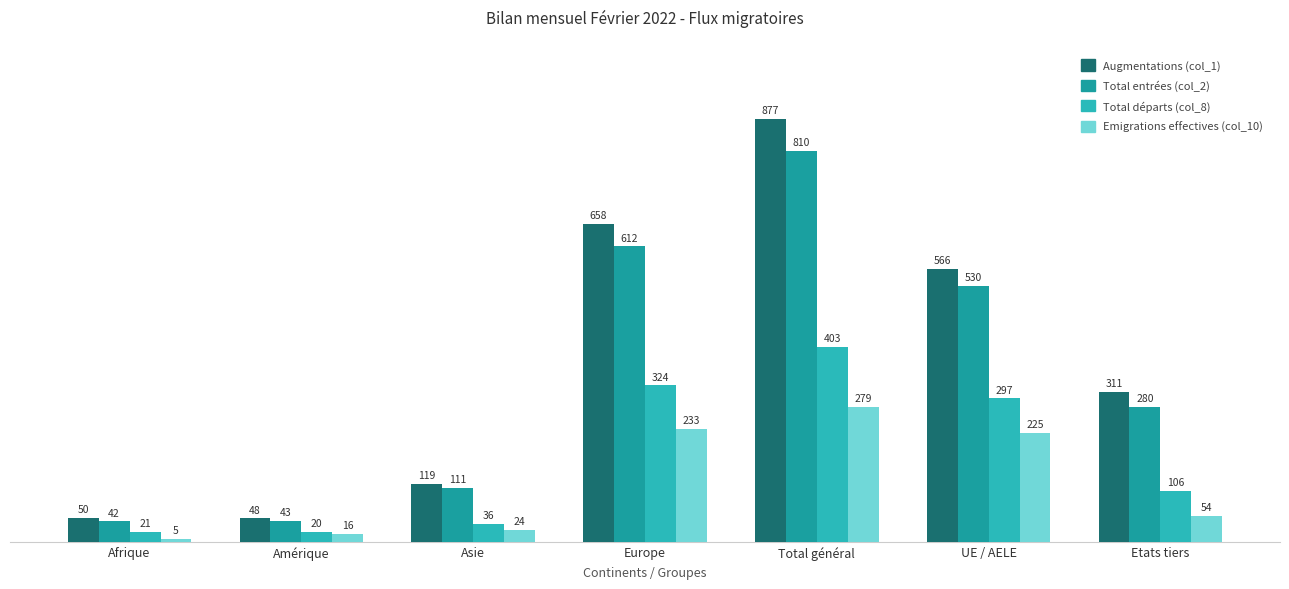

What is the total value across all series at Total général?

2369